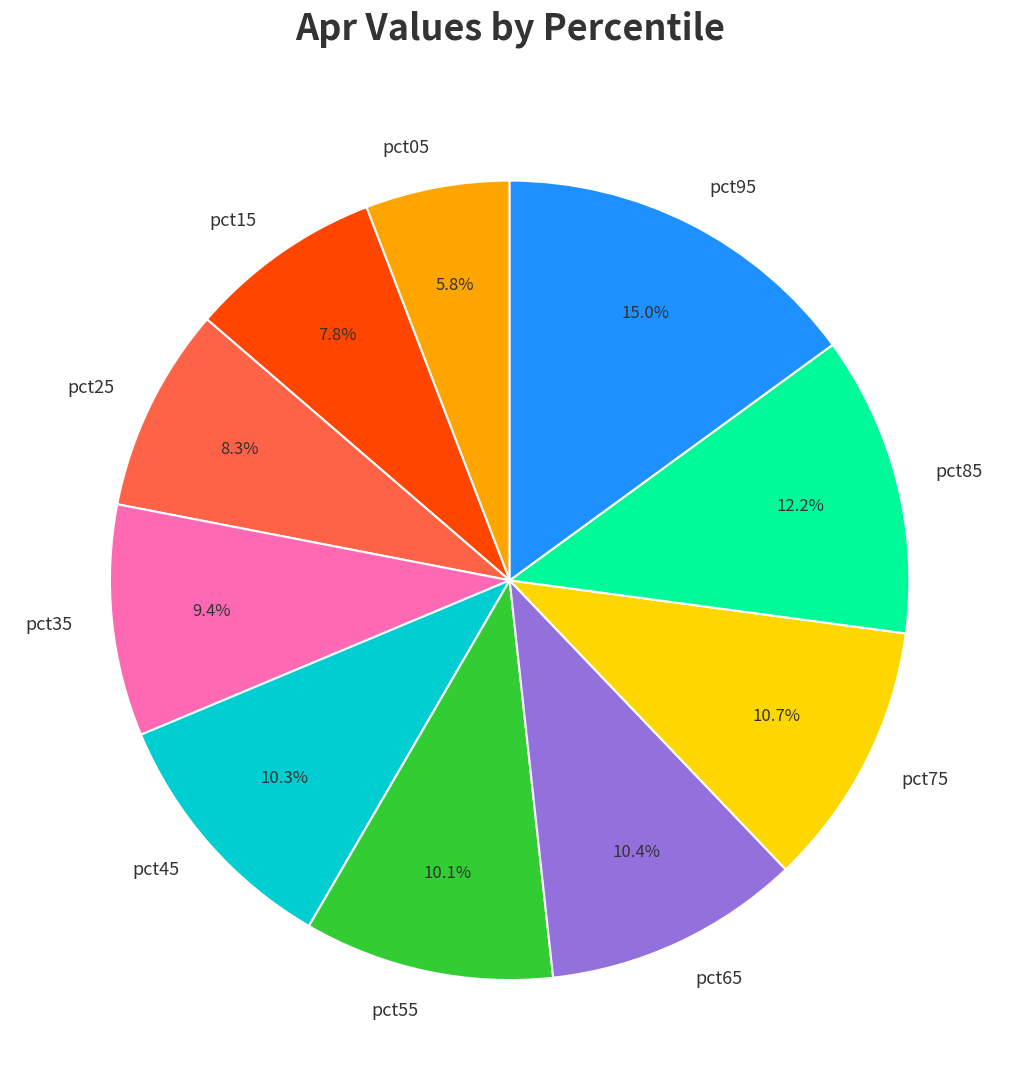

To the nearest percent, what percentage of the pie is pct75?

11%